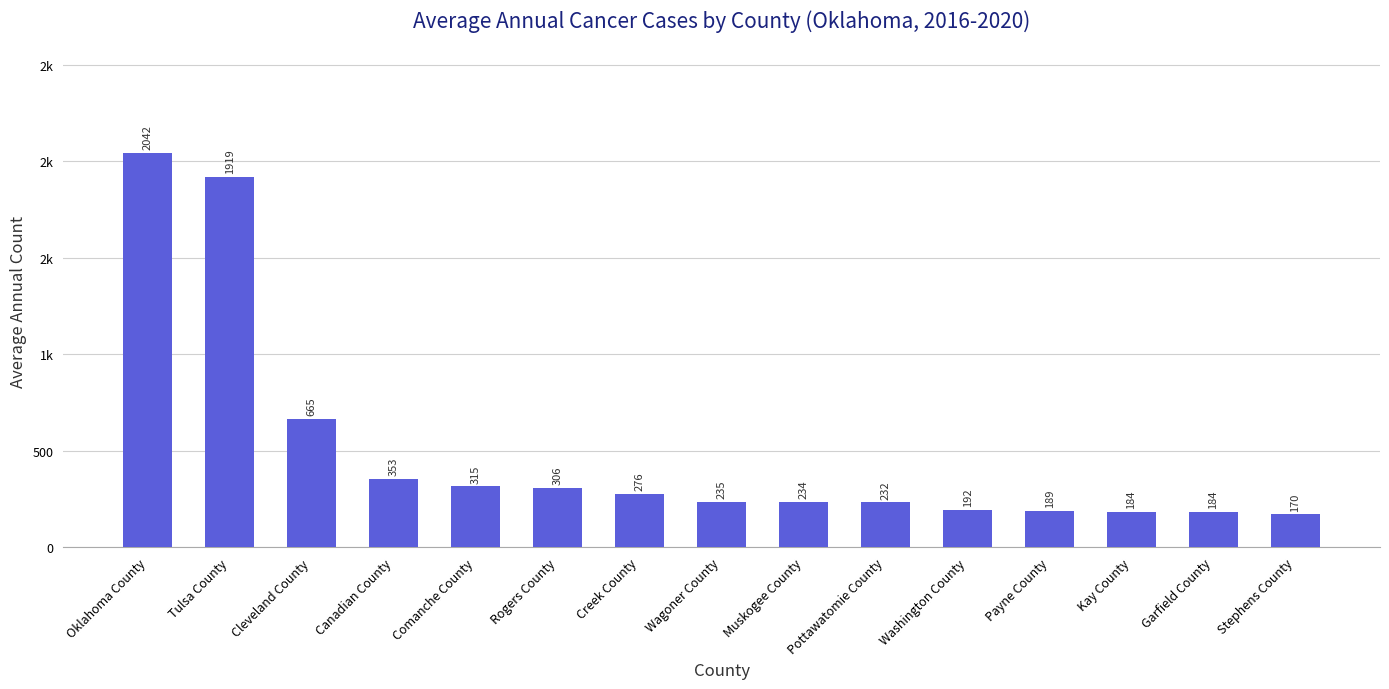

What is the minimum value shown in the chart?

170